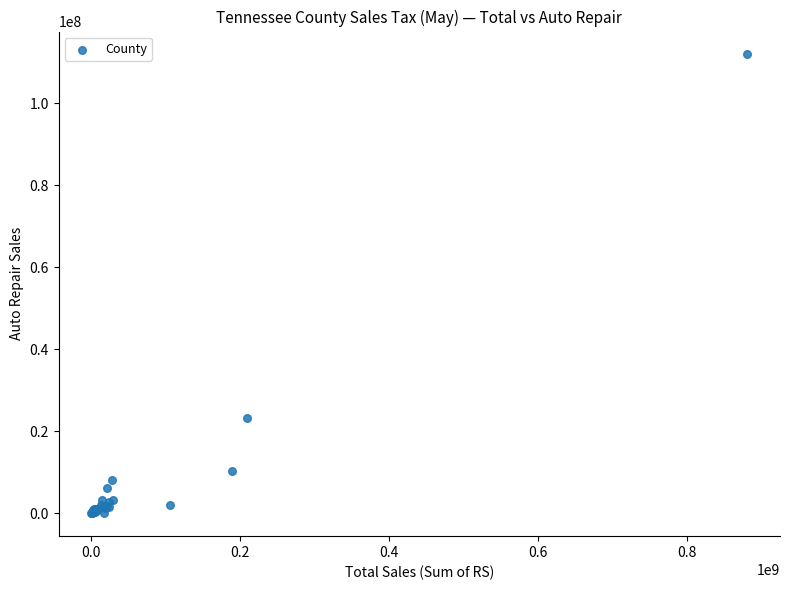

What Y value in the scatter plot is closest to 55984540?

23226176